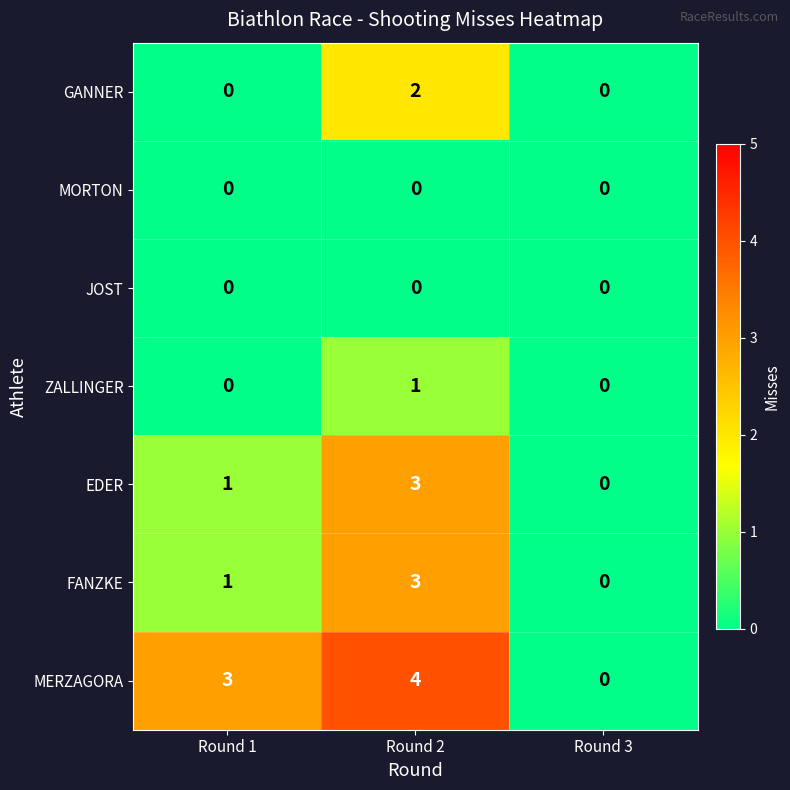

What is the greatest value displayed?

4